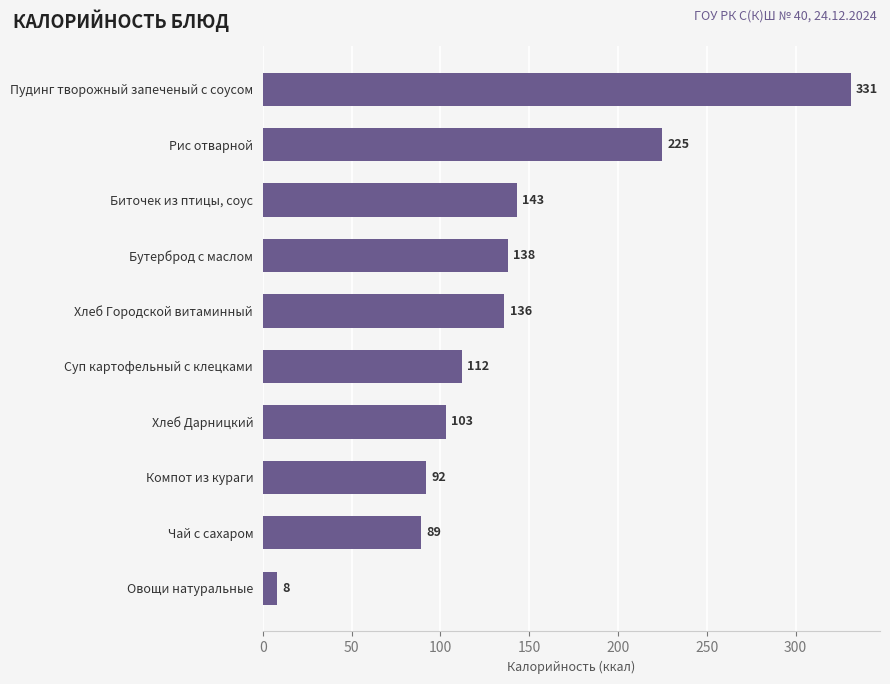

The value at Суп картофельный с клецками is 40. True or false?

False